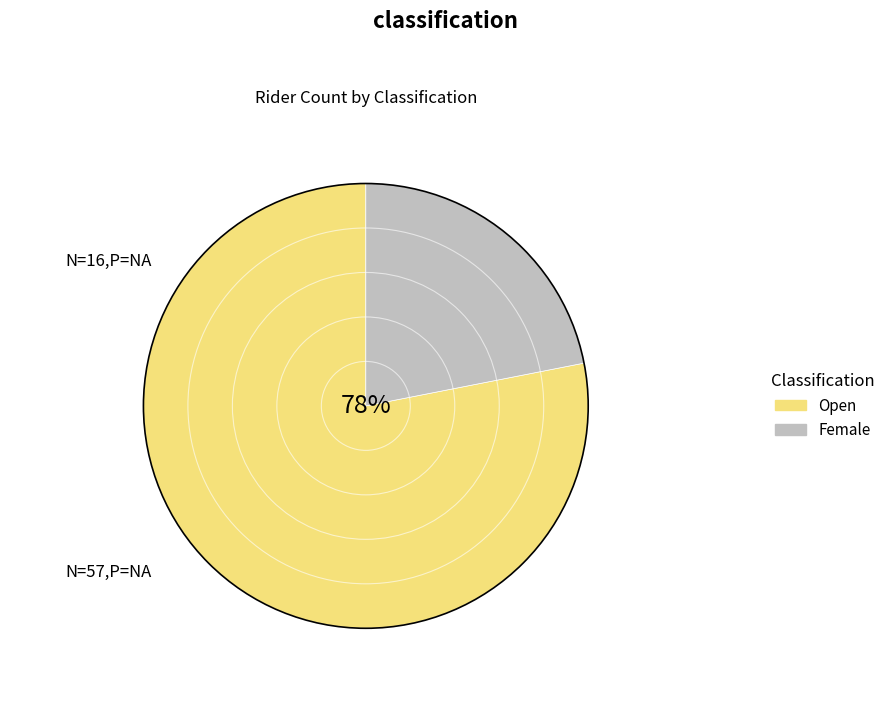

Which slice represents more than half of the pie?

Open